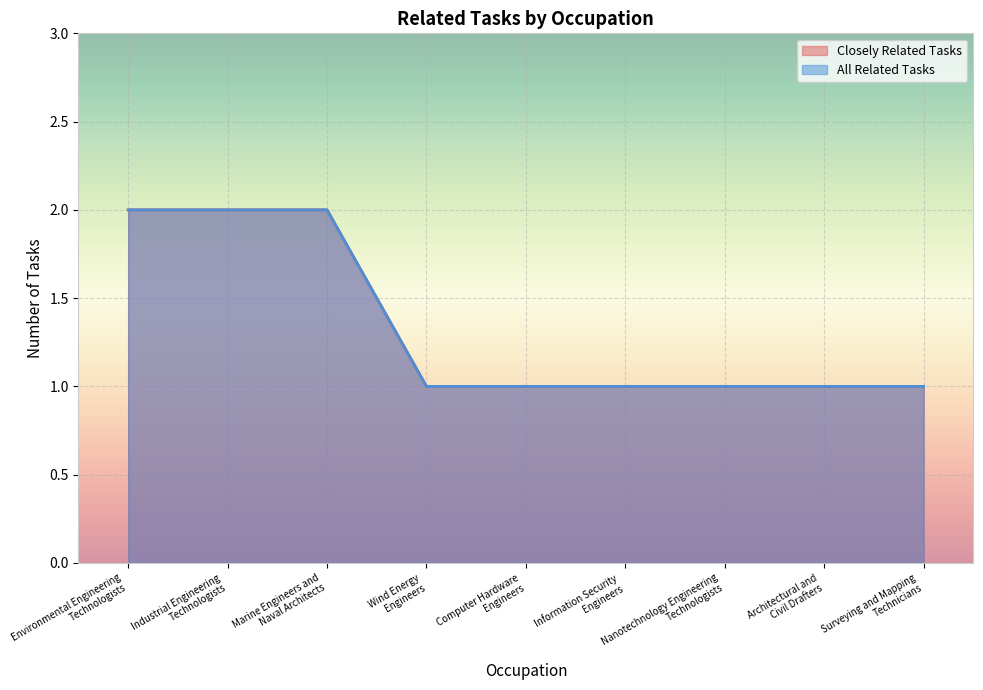

Between Architectural and
Civil Drafters and Surveying and Mapping
Technicians, which series saw the biggest shift?

Closely Related Tasks